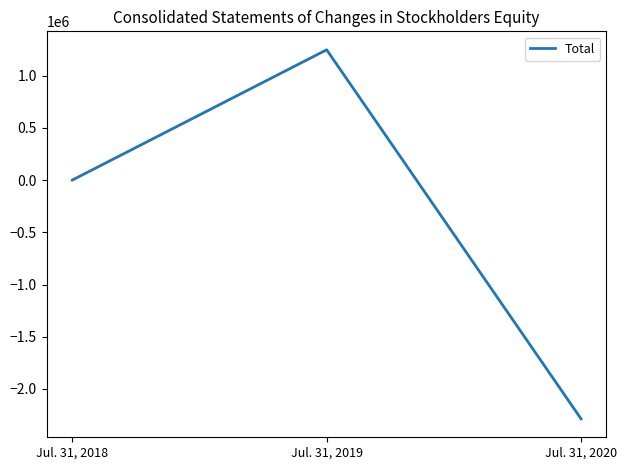

Approximately how many times larger is the value at Jul. 31, 2019 compared to Jul. 31, 2018?

2041.3